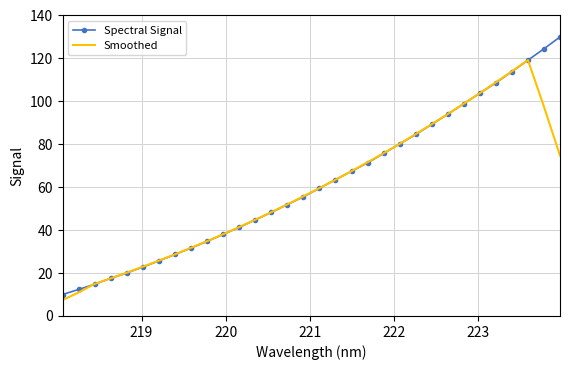

List the series in order of their peak value, highest first.

Spectral Signal, Smoothed